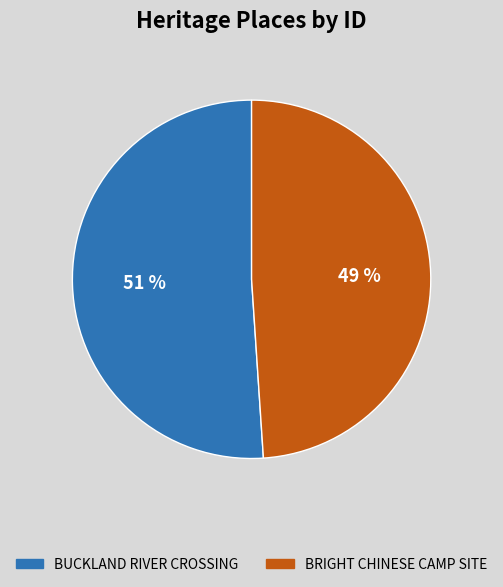

Which category accounts for the majority?

BUCKLAND RIVER CROSSING